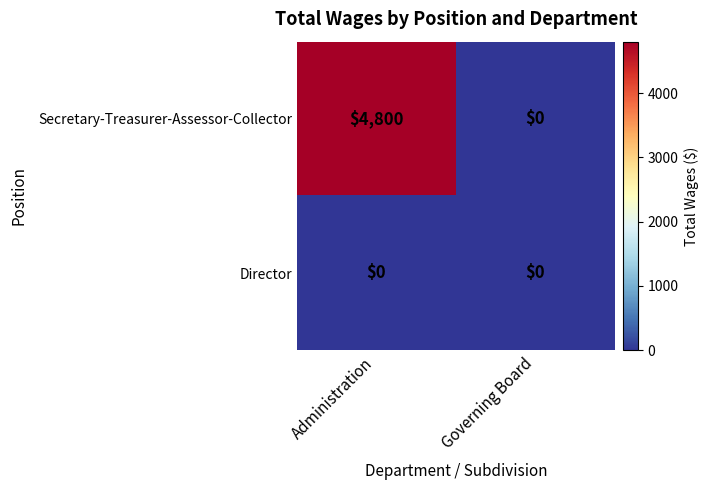

At which label does Secretary-Treasurer-Assessor-Collector reach its minimum?

Governing Board